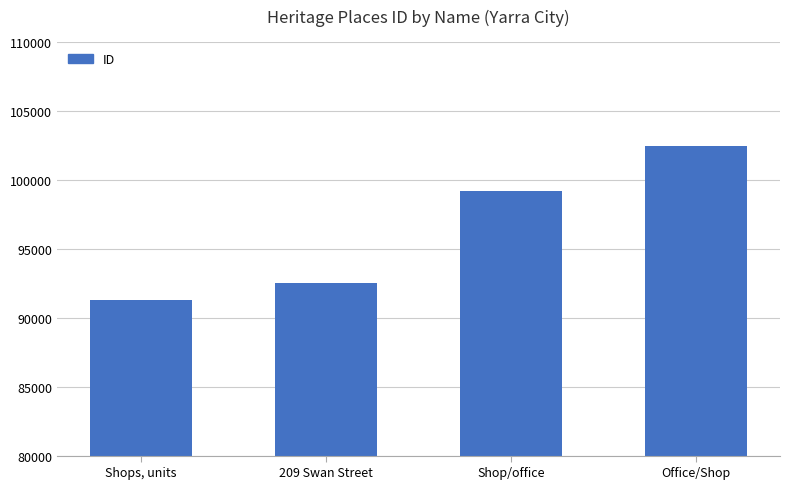

What is the value of the 4th bar from the left?

102470